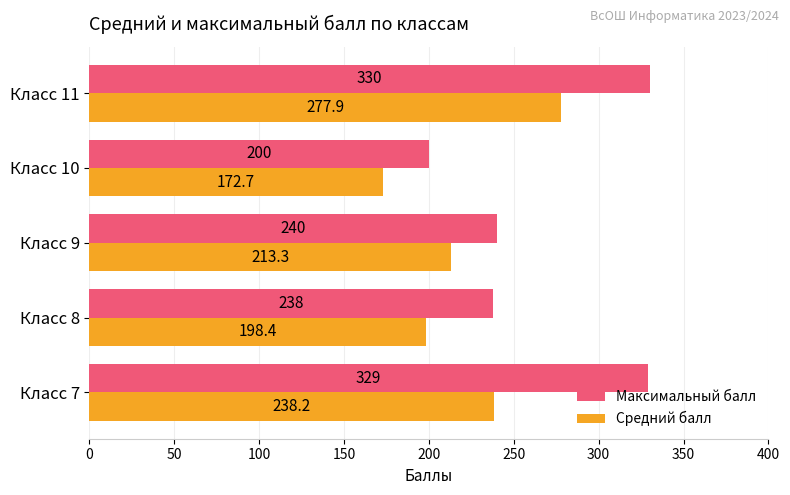

What is the maximum value for Максимальный балл?

330.0